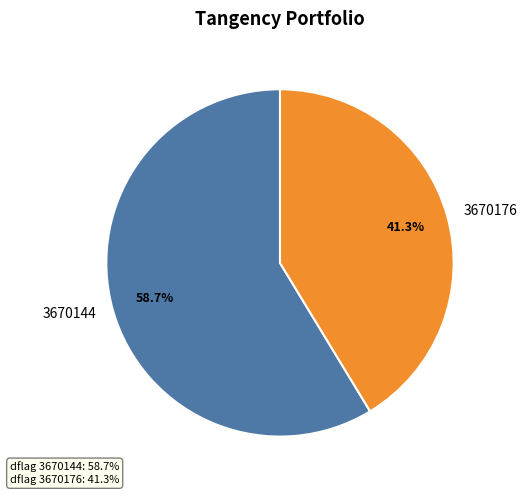

Does any single category account for the majority?

Yes